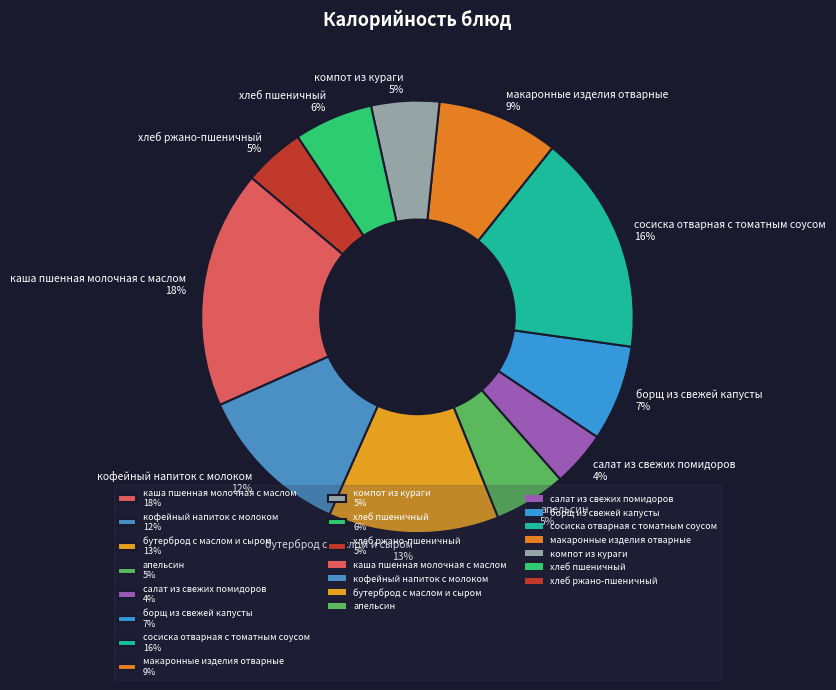

To the nearest percent, what is the average slice percentage?

9%